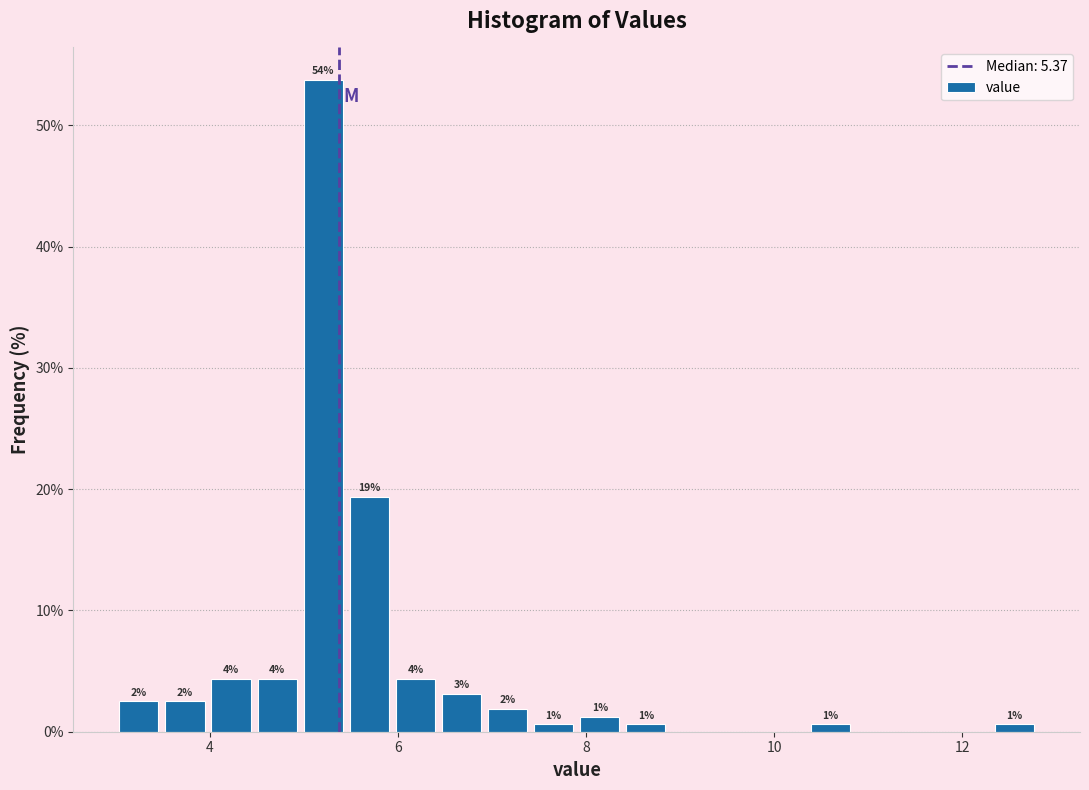

Read against the x-axis, roughly where is the centre of the tallest bar?

5.2